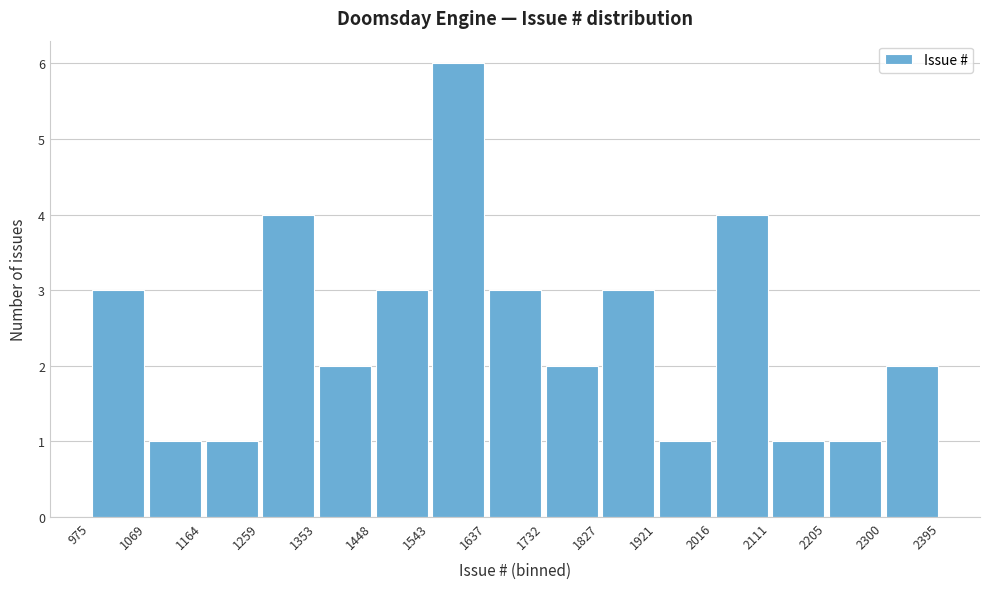

Which range on the x-axis has the tallest bar?

1543 to 1637